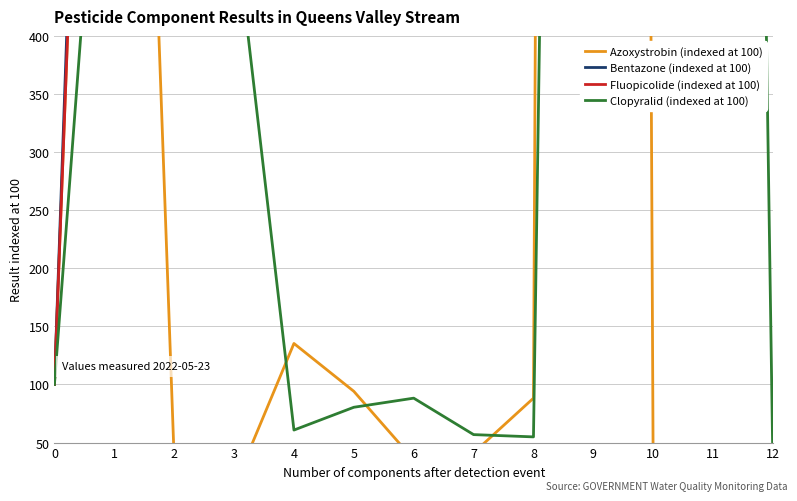

Is the value of Fluopicolide (indexed at 100) at 5 greater than the value of Bentazone (indexed at 100) at 10?

No